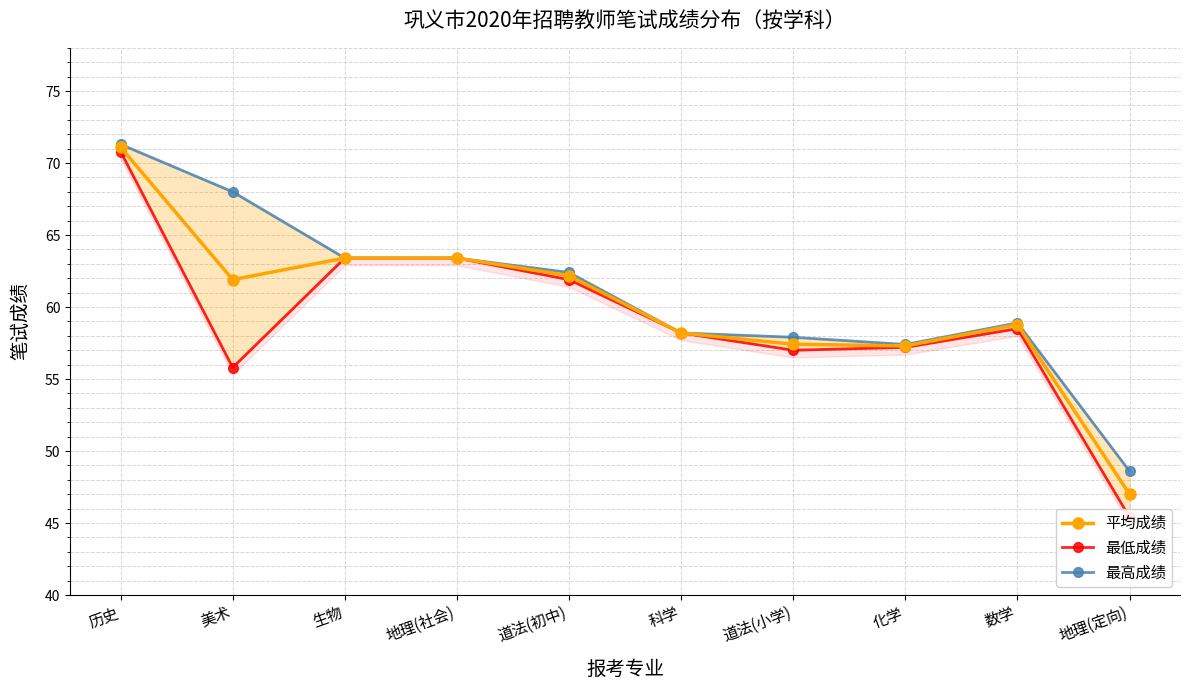

Which category has the highest value in the 最高成绩 series?

历史